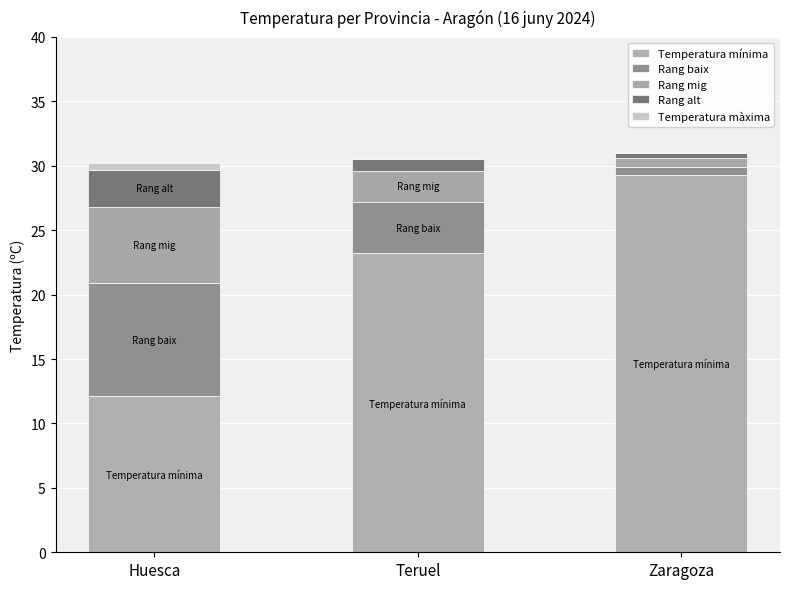

How many series are shown in this chart?

5